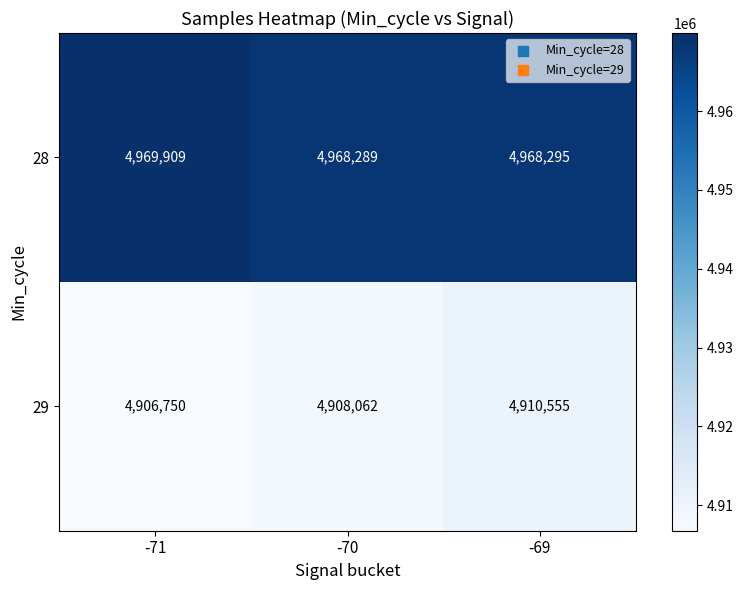

At which label is 29 closest to 4908652?

-70